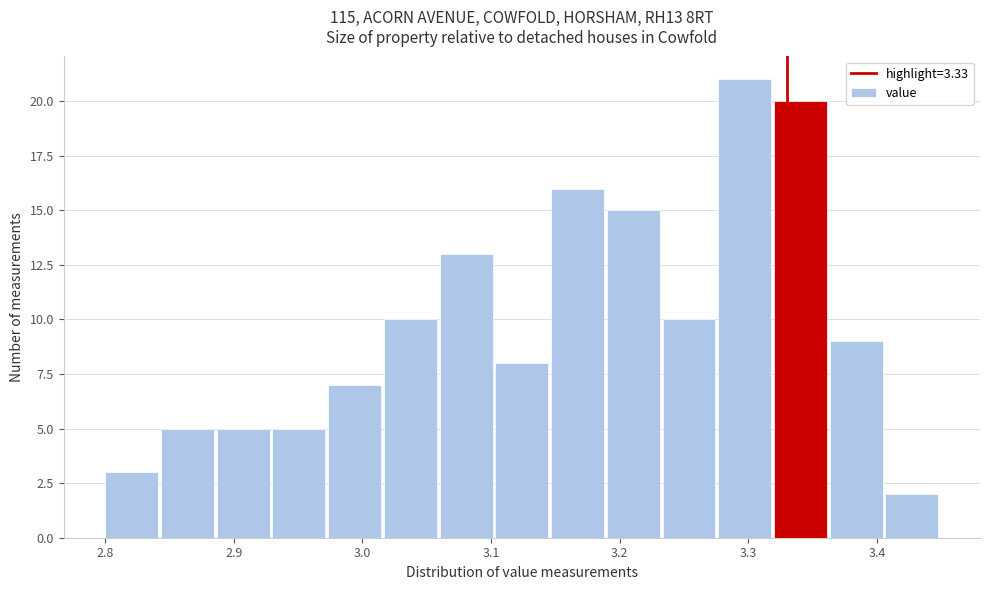

Reading left to right, list every bar in this chart as the range it spans on the x-axis followed by its height. Neither the bar edges nor the heights are printed on the chart, so give them approximately, as read against the axes.

2.80 to 2.84: 3
2.84 to 2.89: 5
2.89 to 2.93: 5
2.93 to 2.97: 5
2.97 to 3.02: 7
3.02 to 3.06: 10
3.06 to 3.10: 13
3.10 to 3.15: 8
3.15 to 3.19: 16
3.19 to 3.23: 15
3.23 to 3.28: 10
3.28 to 3.32: 21
3.32 to 3.36: 20
3.36 to 3.41: 9
3.41 to 3.45: 2